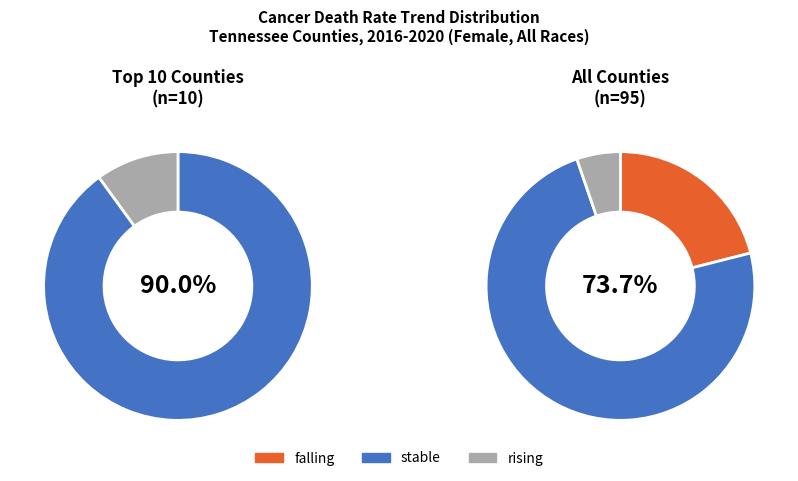

What is the difference between the highest and lowest values at 0?

91